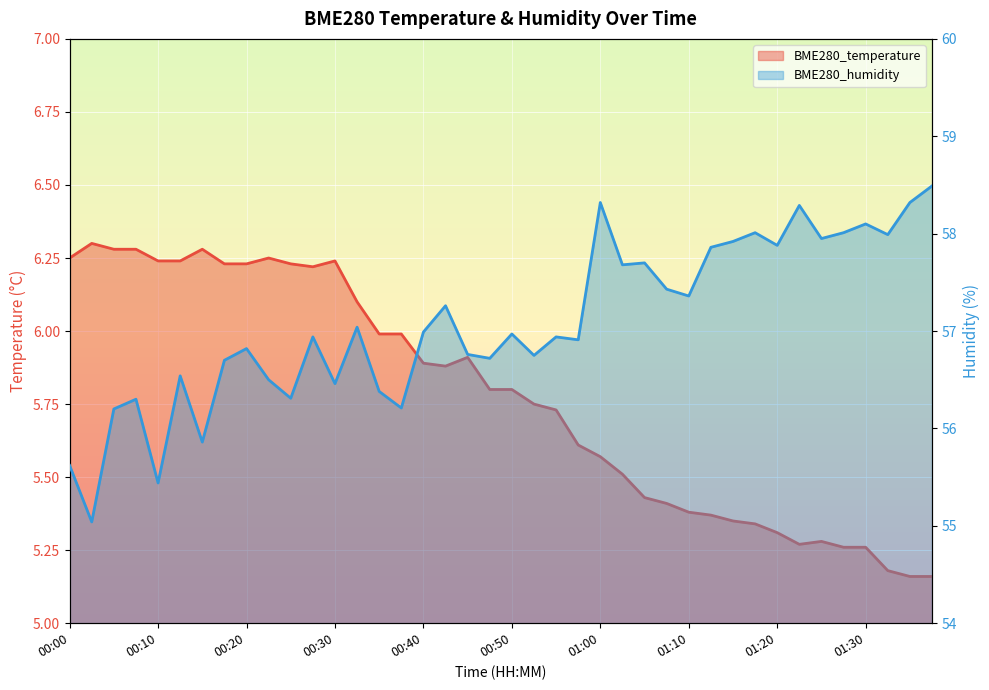

Is the value of BME280_temperature at 01:07 greater than the value of BME280_humidity at 01:02?

No